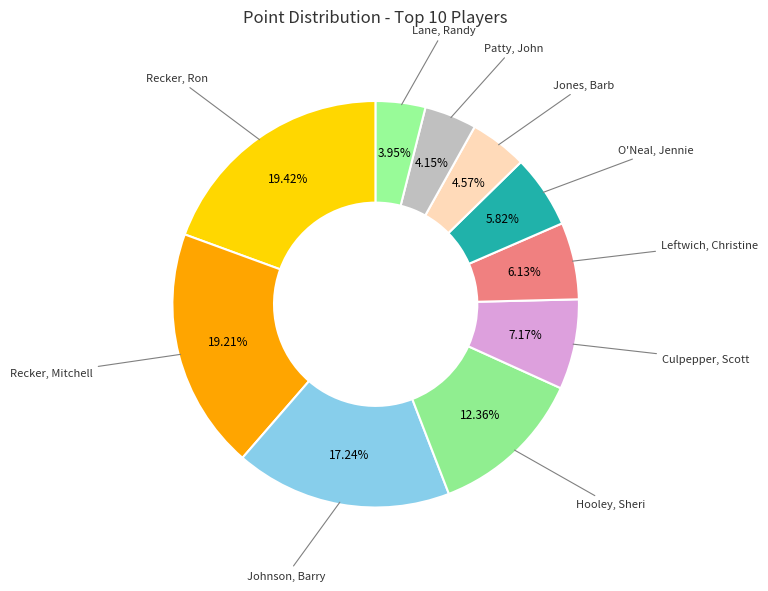

Does any single category account for the majority?

No